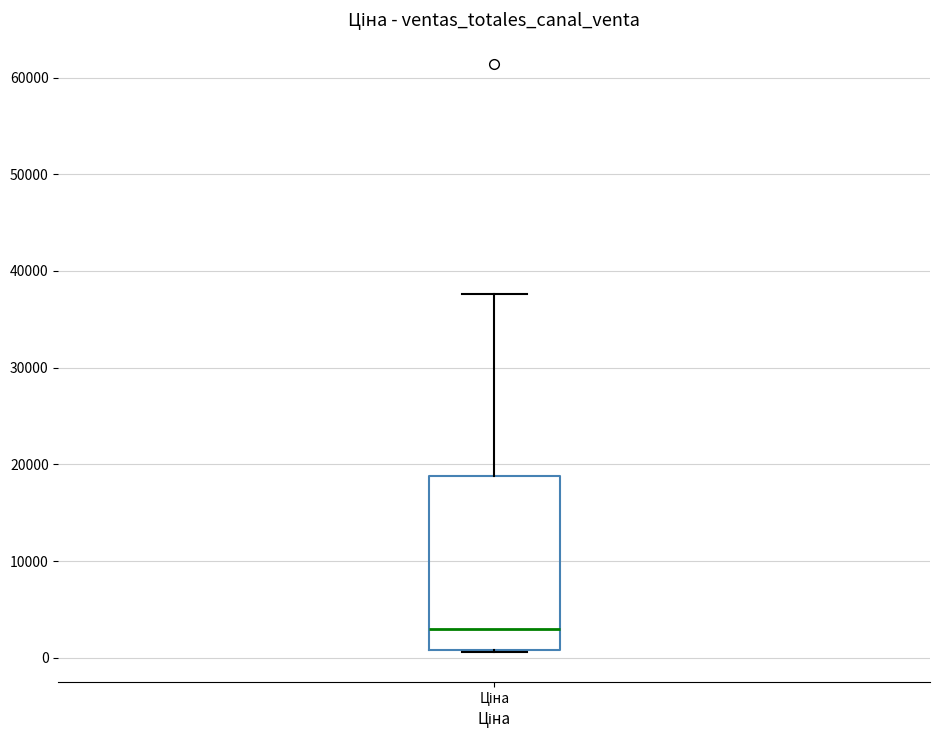

Where is the lower edge of the box for Ціна on the y-axis? The values are not printed on the chart, so give them approximately, as read against the axis.

1000